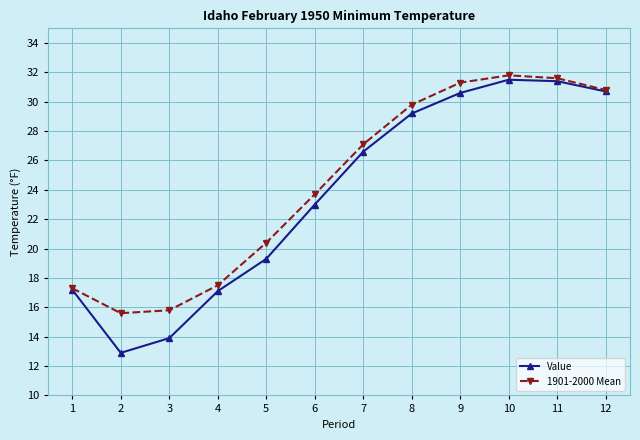

The Value series shows 34.8 at 7. True or false?

False